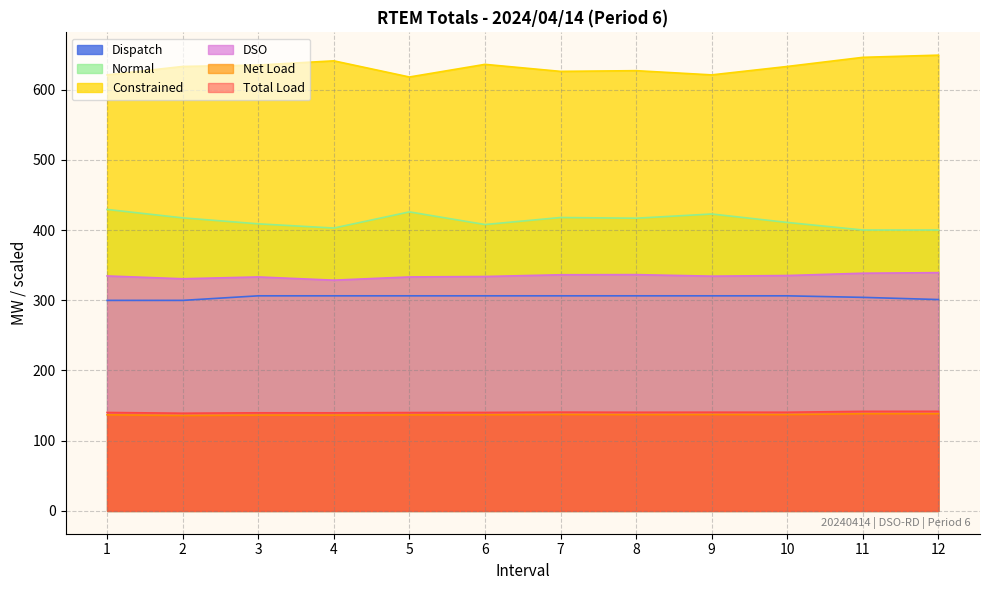

Which label corresponds to the largest value in the chart?

12